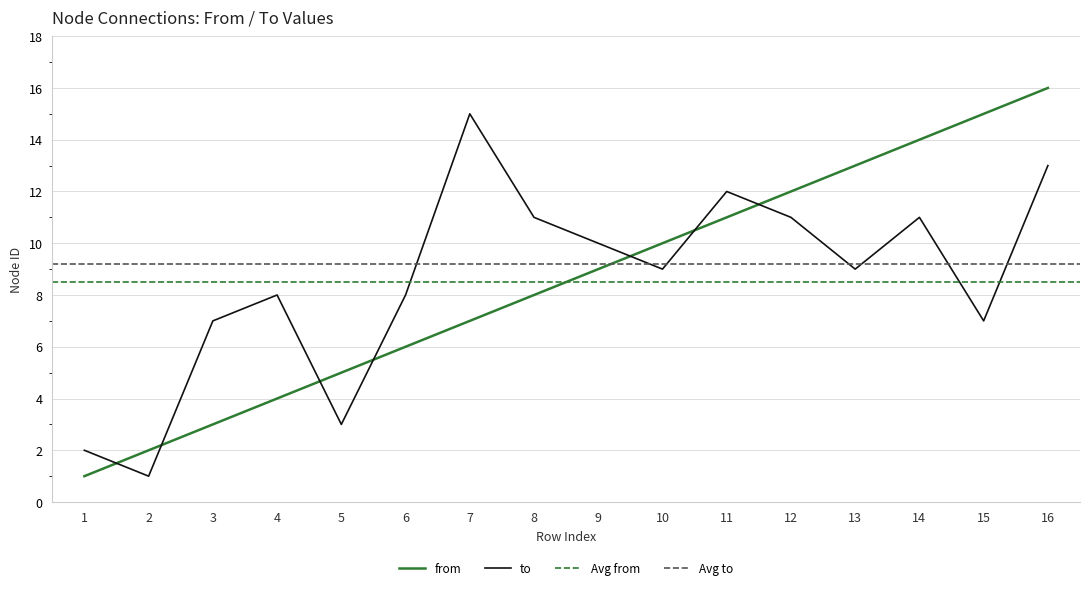

What is the total value across all series at 3?

10